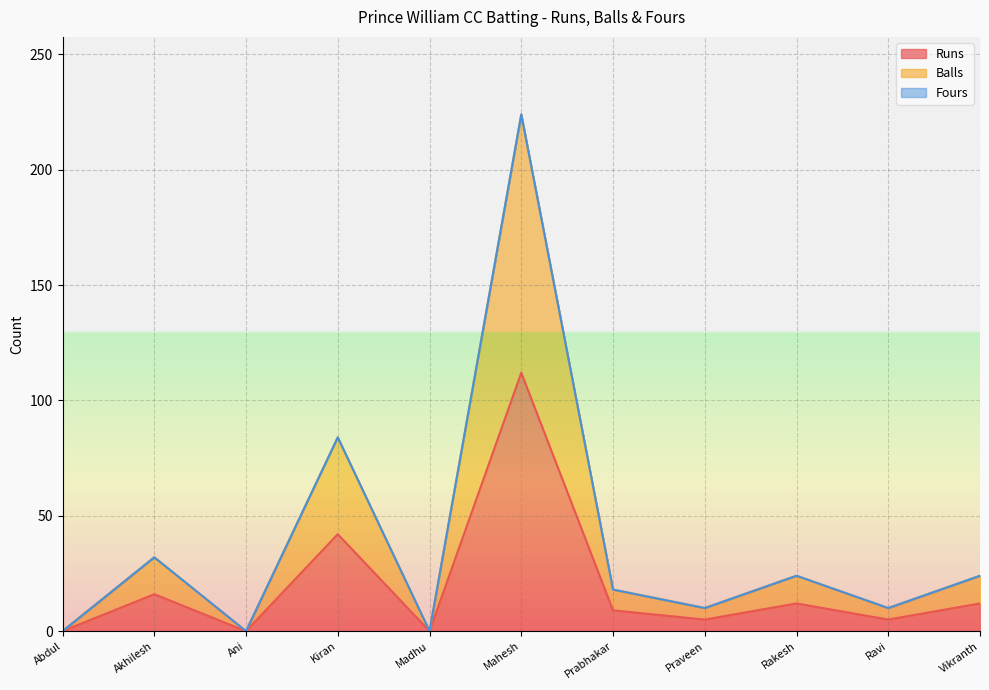

What is the maximum value for Balls?

224